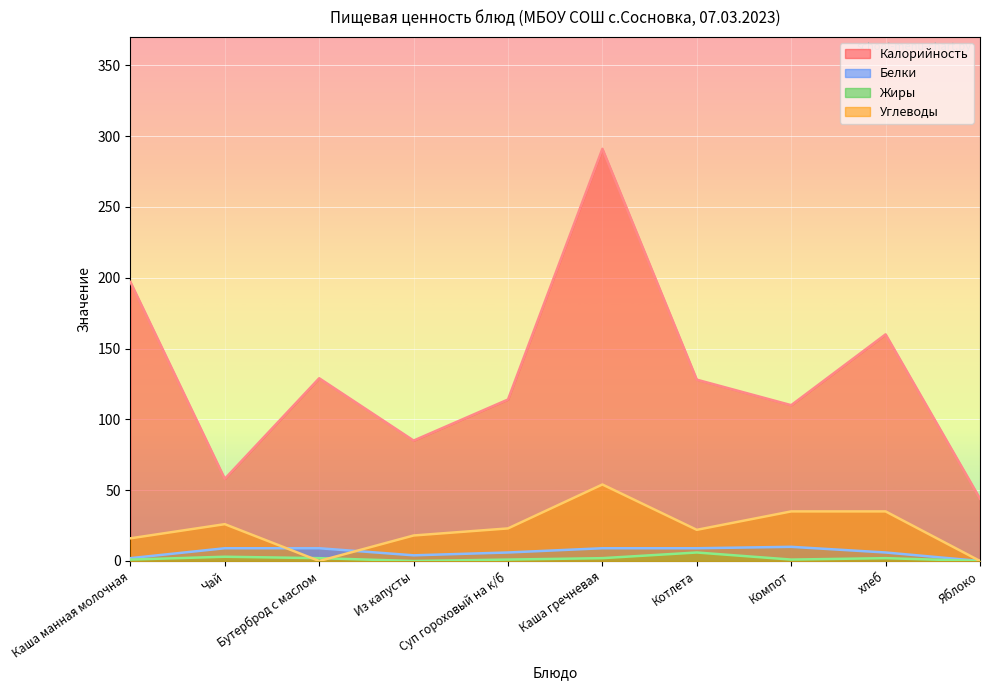

Which series has the largest total across all categories?

Калорийность